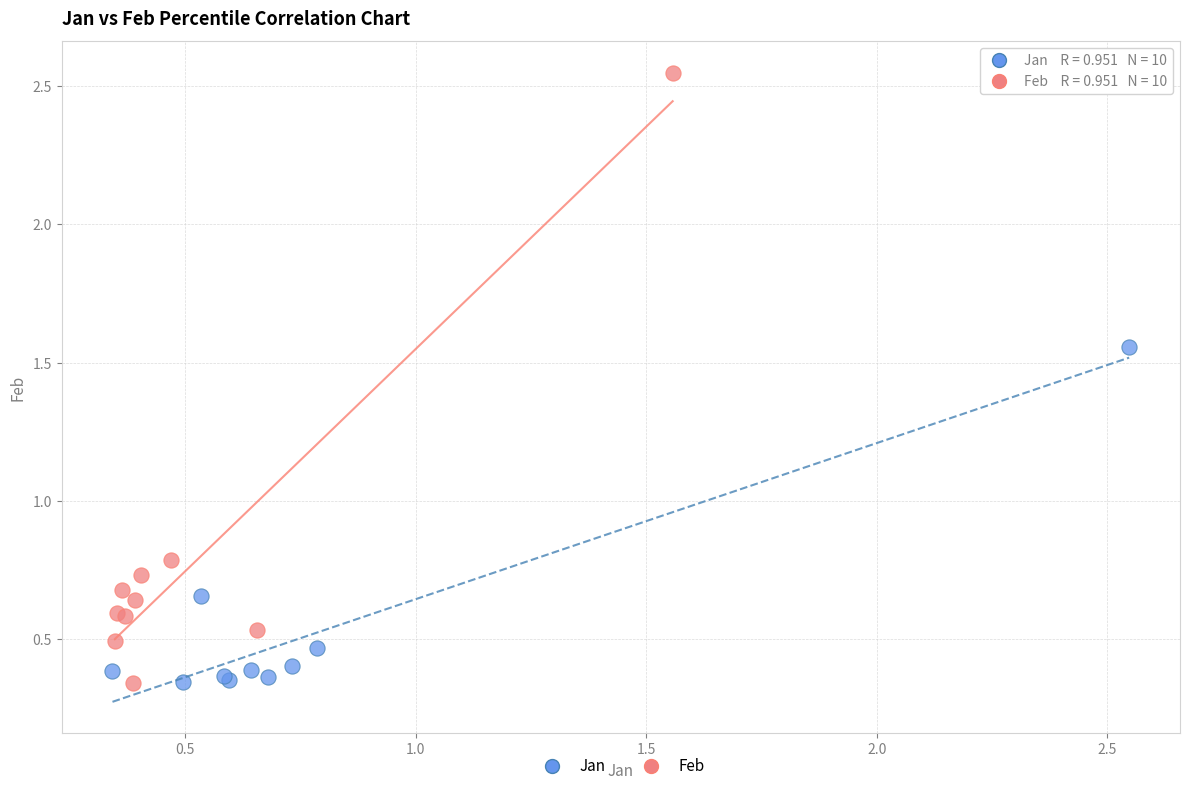

Which series has the largest Y range (max minus min)?

Feb